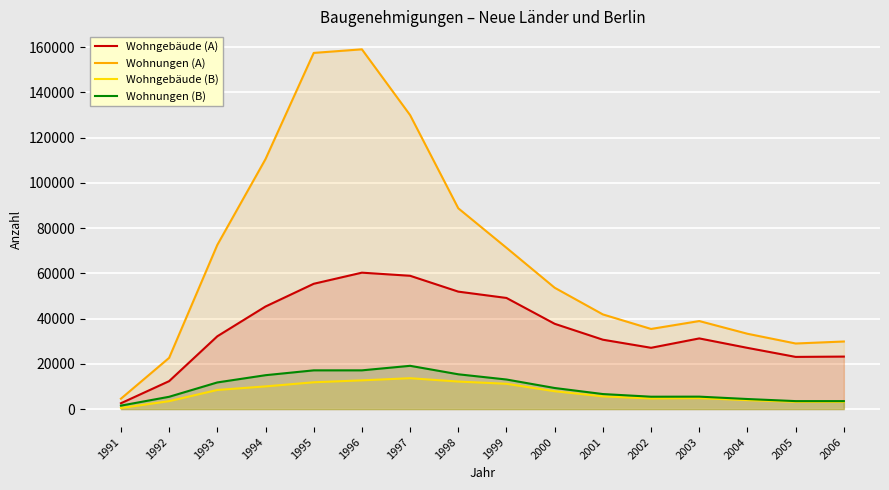

How many lines are shown in the chart?

4